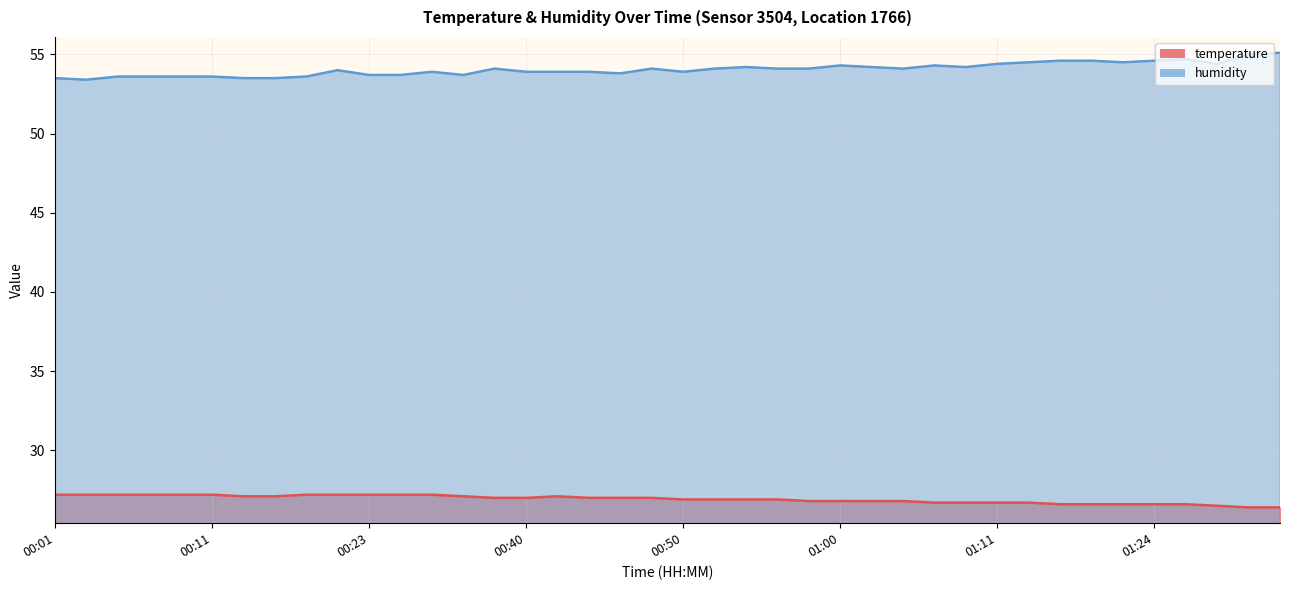

Where does the humidity series first go above 54?

00:38